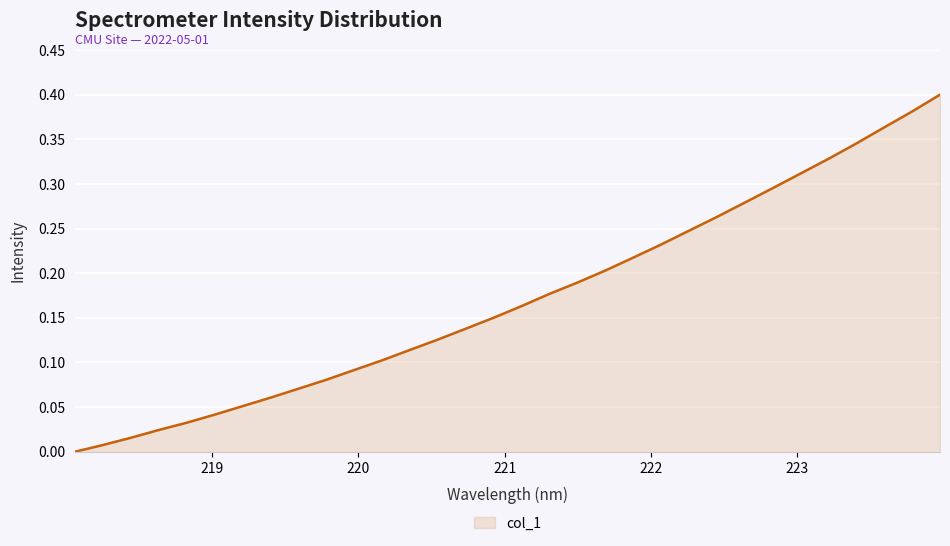

List the labels in order of value, largest first.

223.9802, 223.7895, 223.5987, 223.408, 223.2172, 223.0264, 222.8355, 222.6447, 222.4538, 222.263, 222.0721, 221.8812, 221.6902, 221.4993, 221.3083, 221.1174, 220.9264, 220.7354, 220.5444, 220.3533, 220.1623, 219.9712, 219.7801, 219.589, 219.3979, 219.2067, 219.0156, 218.8244, 218.6332, 218.442, 218.2508, 218.0596